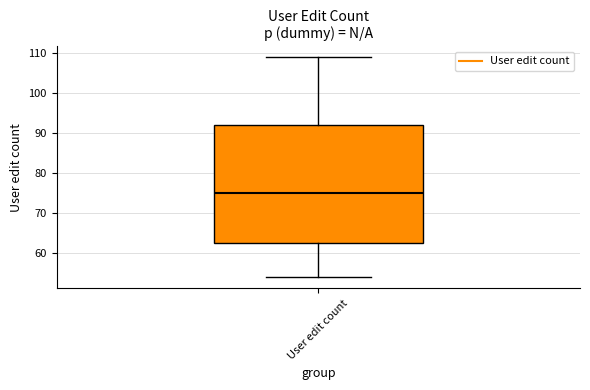

Transcribe this box plot: give where the median line is, the range the box spans, and where the two whiskers end, as read against the y-axis. The values are not printed on the chart, so give them approximately, as read against the axis.

median 75, box 63 to 92, whiskers 54 to 109